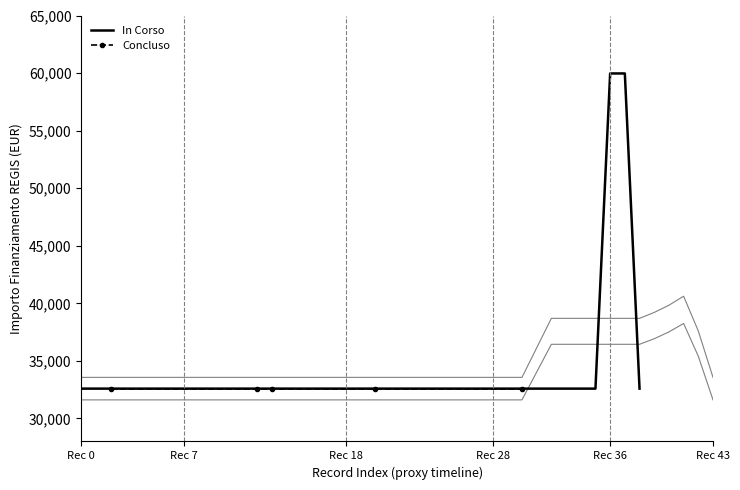

What is the sum of the values at M1 and 26?

65178